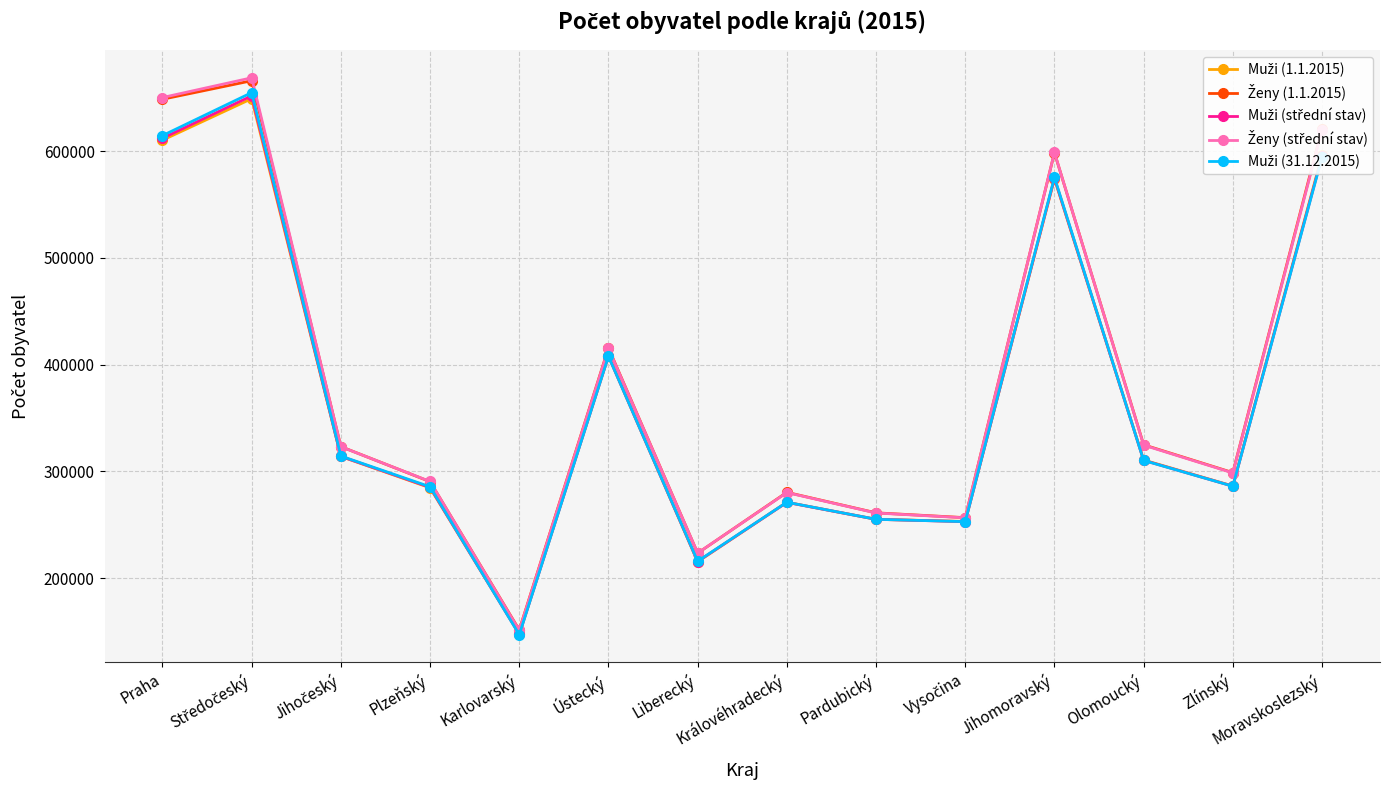

How many data points does each series have?

14